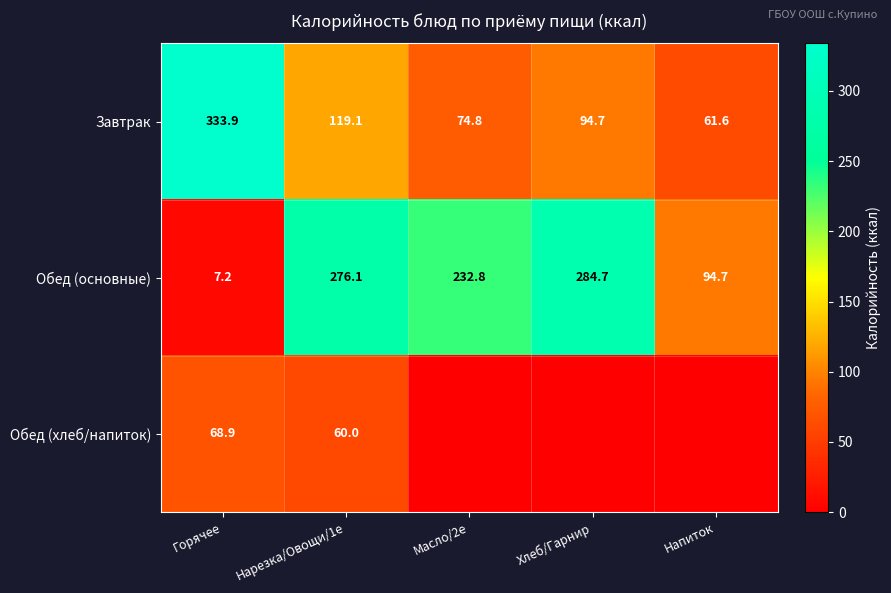

At Нарезка/Овощи/1е, list the series in order from smallest to largest.

Обед (хлеб/напиток), Завтрак, Обед (основные)